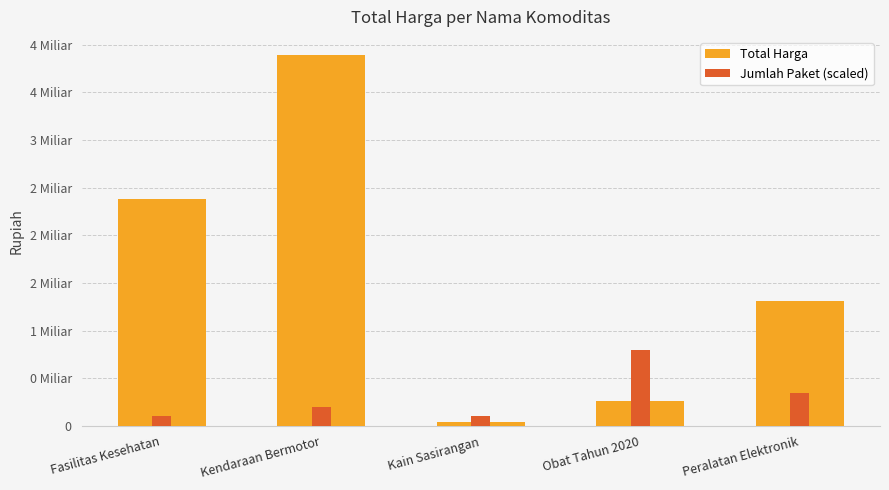

Which series changed the most between Kain Sasirangan and Peralatan Elektronik?

Total Harga